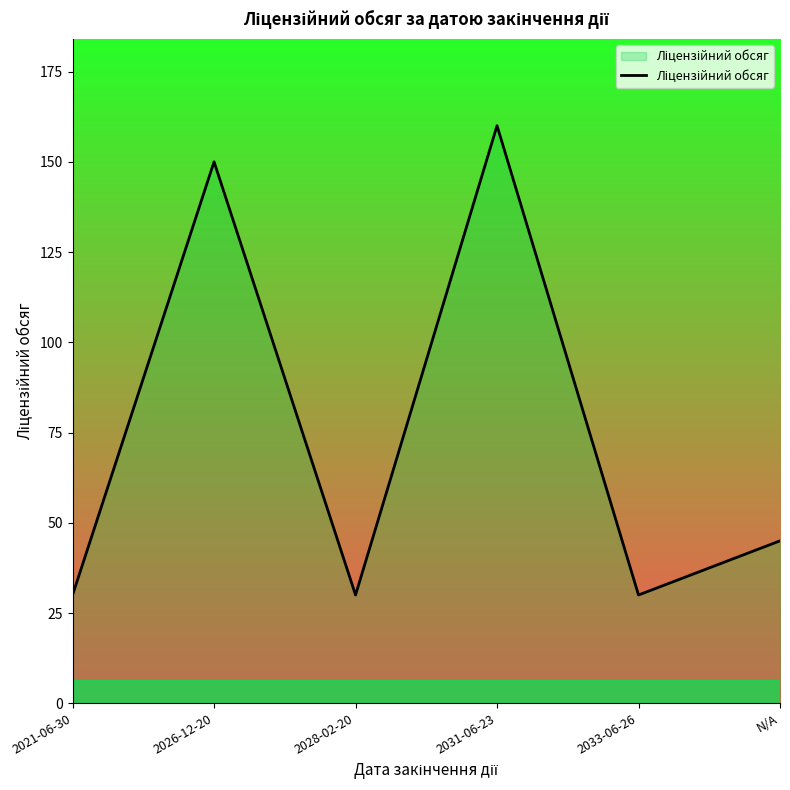

How many values are below 45?

3